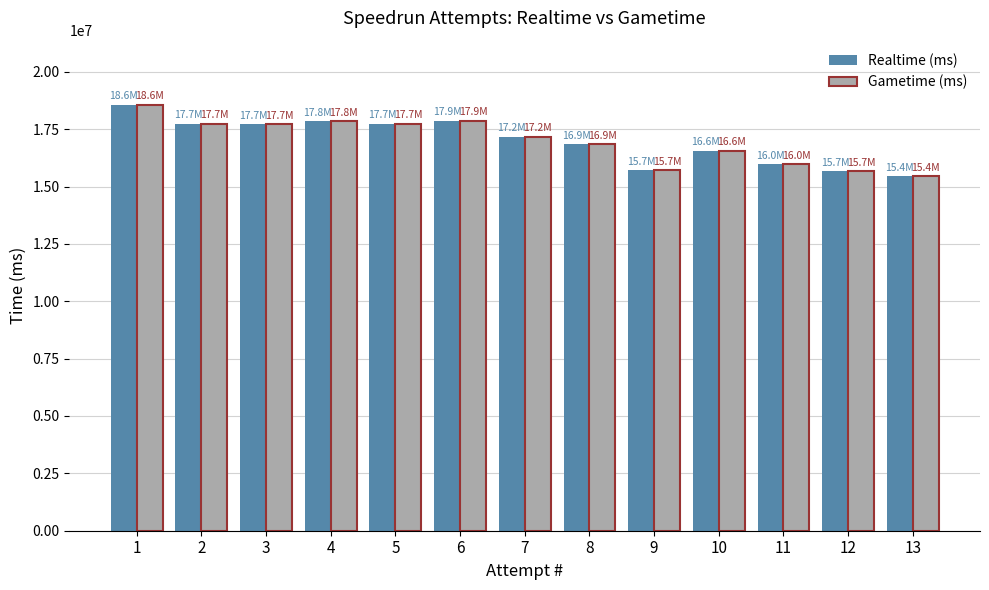

What is the sum of the Gametime (ms) values at 13 and 3?

33156708